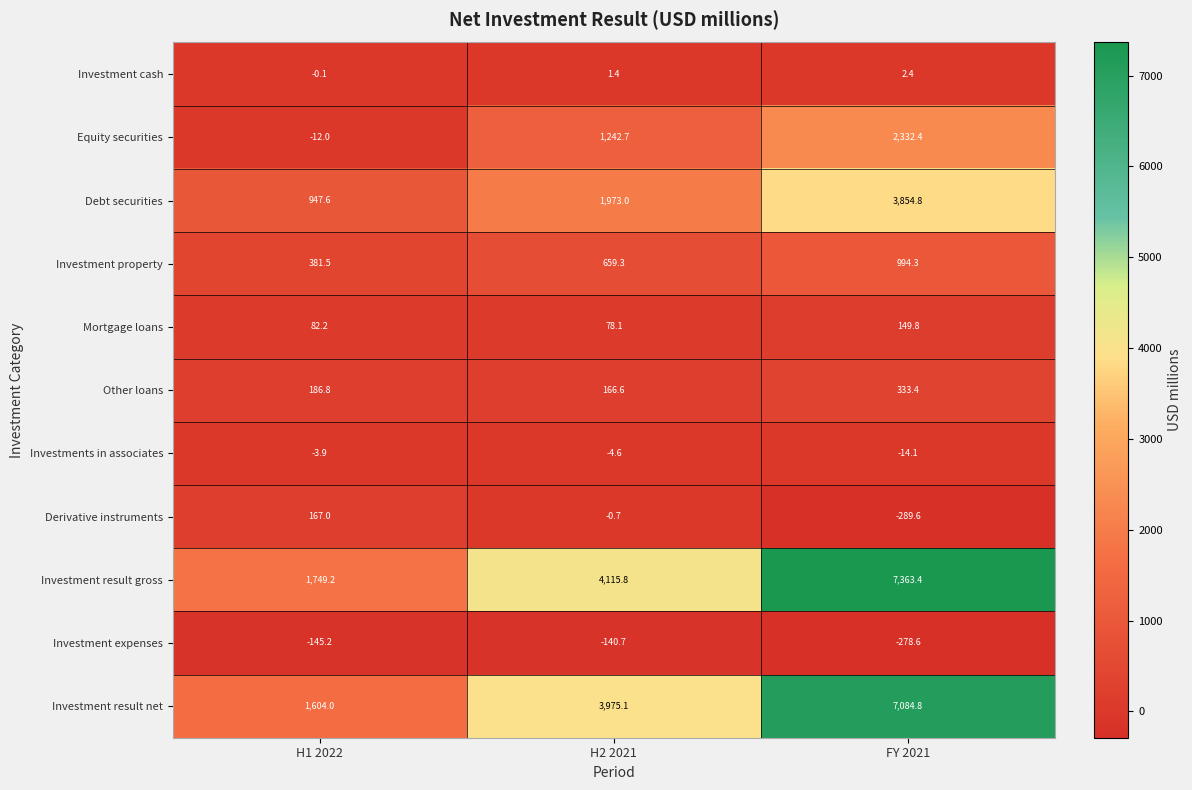

Where is Investment expenses nearest to the value -209?

H1 2022